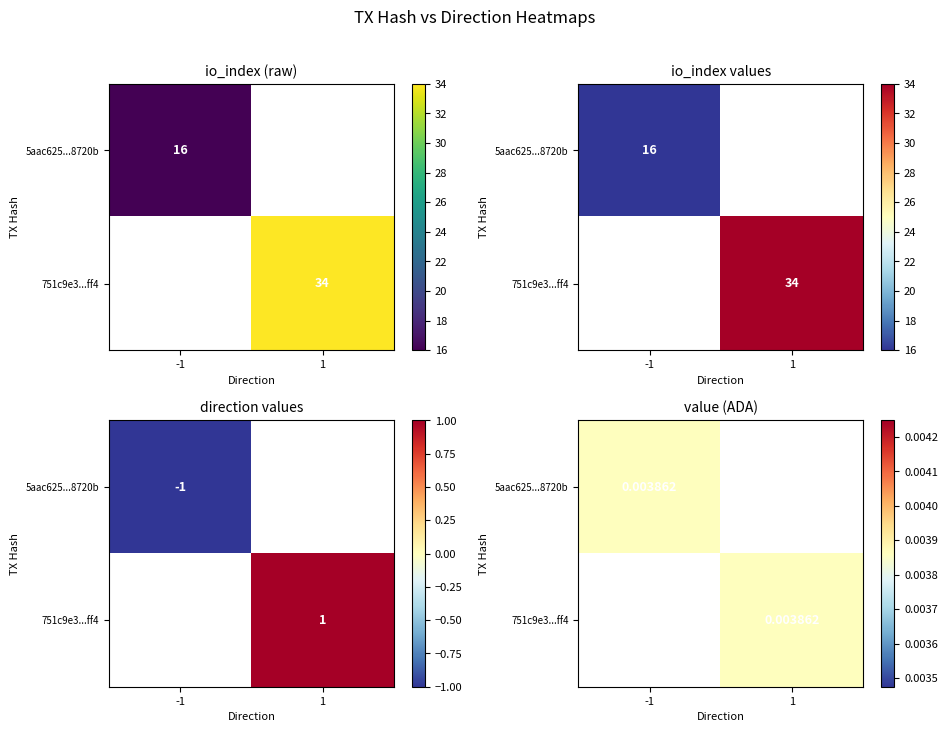

Rank the series by their maximum value, from highest to lowest.

751c9e3bcac530d3b9ee5504abd226f39074ff4, 5aac625723d771261ef64549003b2c1fcc8720b